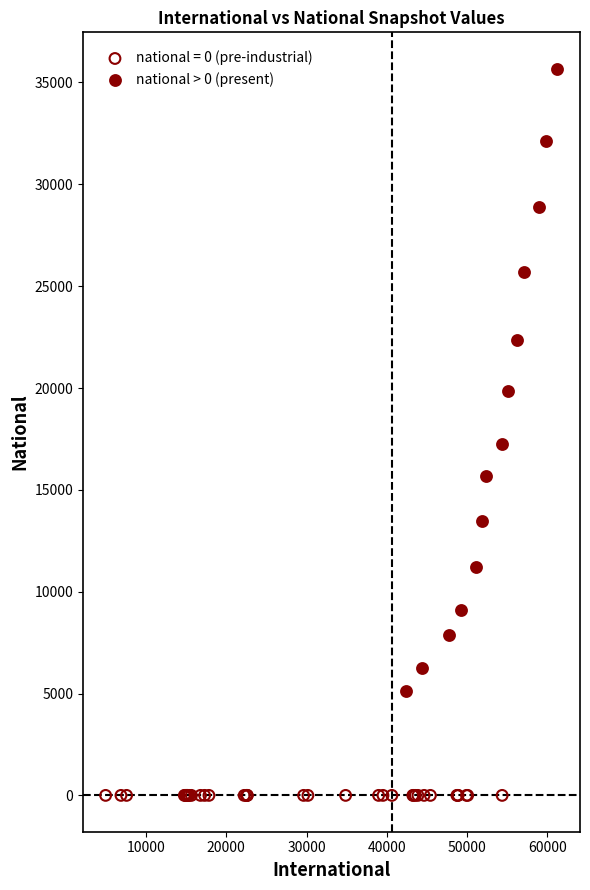

Which series contains the lowest Y value?

national = 0 (pre-industrial)